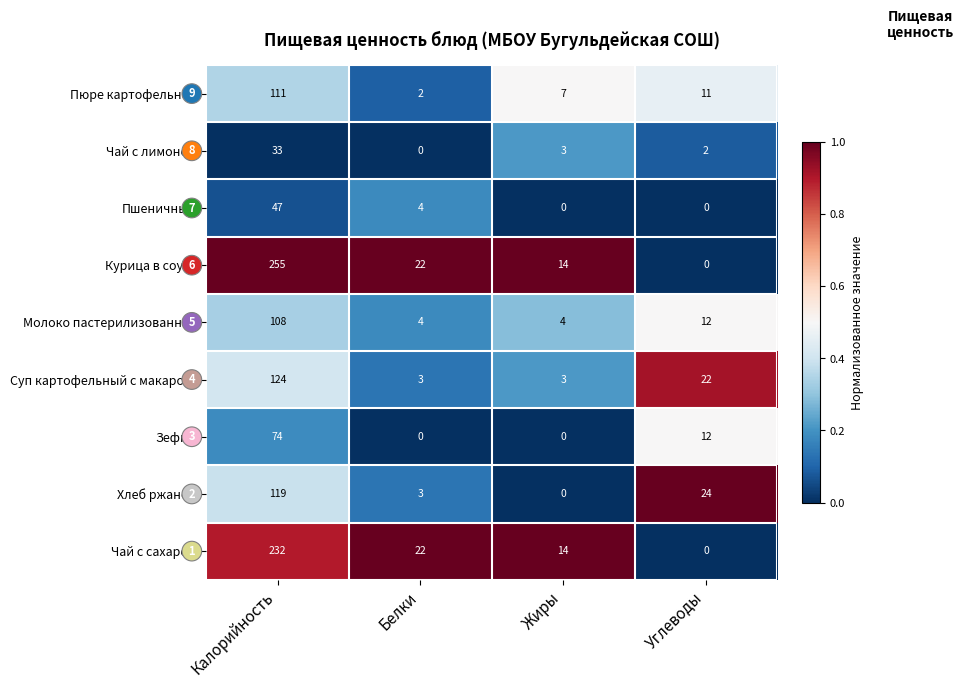

What is the difference between the maximum and second lowest values in the Курица в соусе series?

241